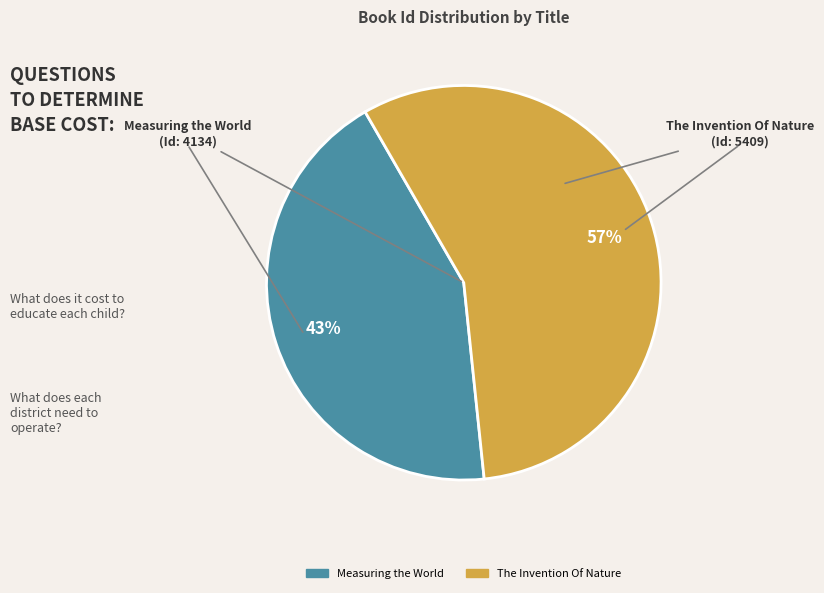

How many segments does this pie chart have?

2